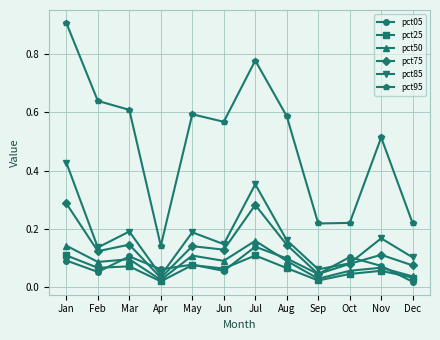

At which category is the sum across all series the highest?

Jan